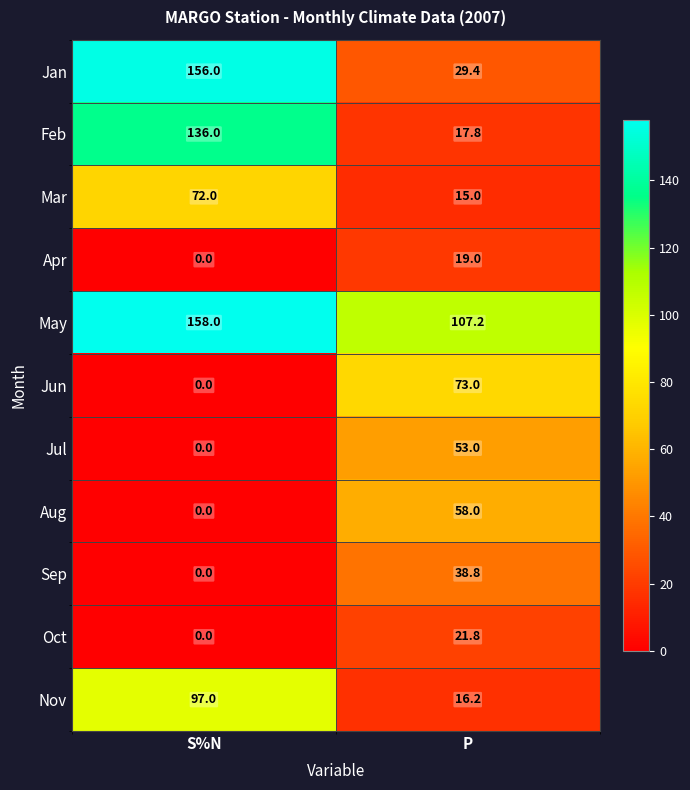

Reading right to left, what are all the values shown in this chart?

Jan: 29.4	156.0
Feb: 17.8	136.0
Mar: 15.0	72.0
Apr: 19.0	0.0
May: 107.2	158.0
Jun: 73.0	0.0
Jul: 53.0	0.0
Aug: 58.0	0.0
Sep: 38.8	0.0
Oct: 21.8	0.0
Nov: 16.2	97.0